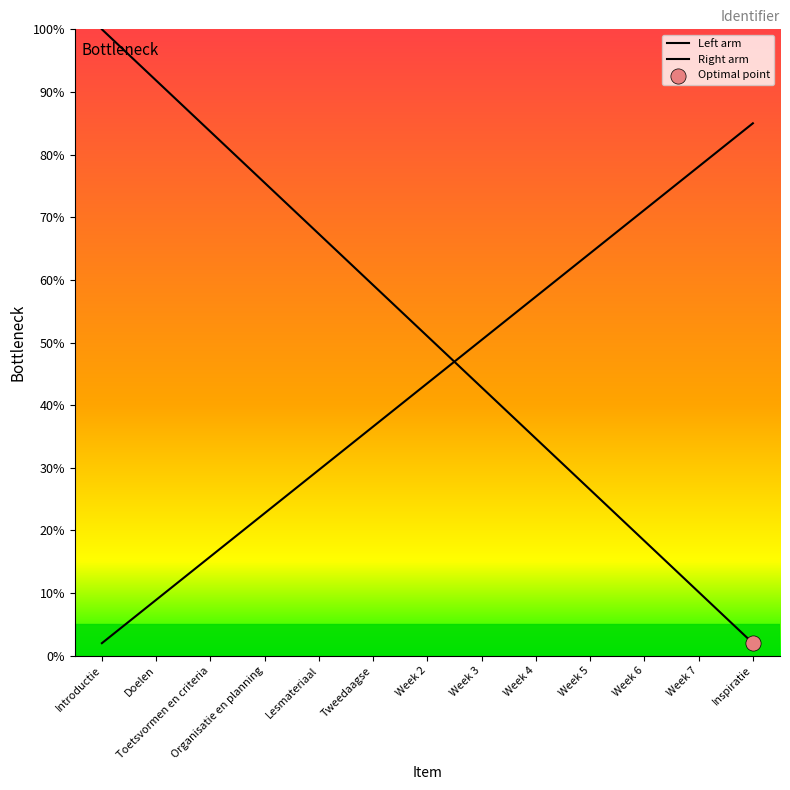

What is the change in value from Toetsvormen en criteria to Week 3?

-40.8